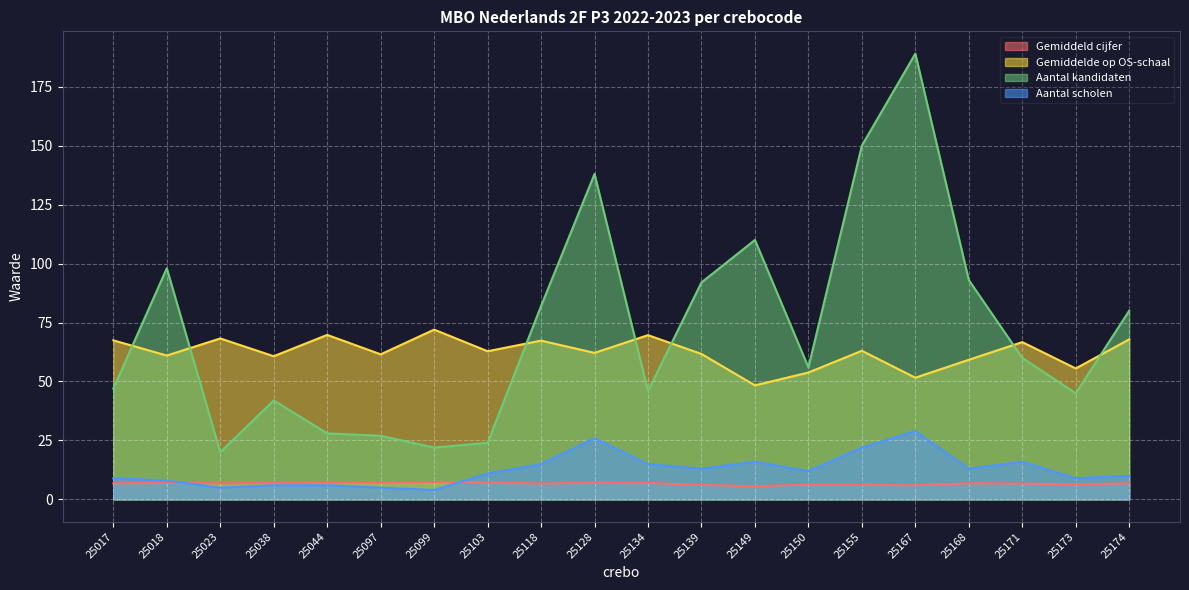

Between 25018 and 25134, which series saw the biggest shift?

Aantal kandidaten